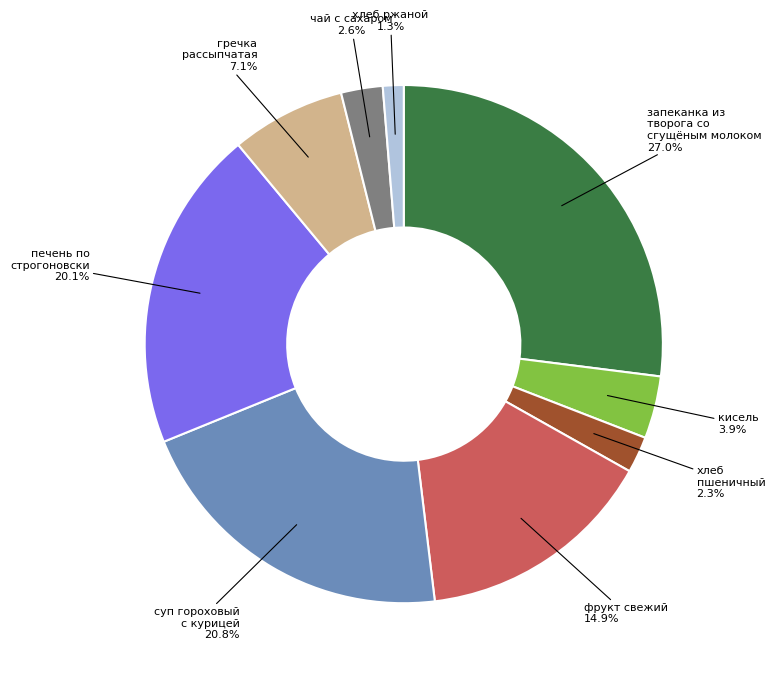

What percentage is the суп гороховый с курицей slice, to the nearest percent?

21%